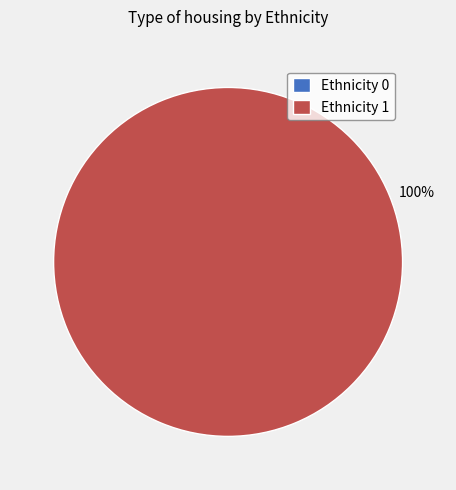

Which slice represents more than half of the pie?

Ethnicity 1